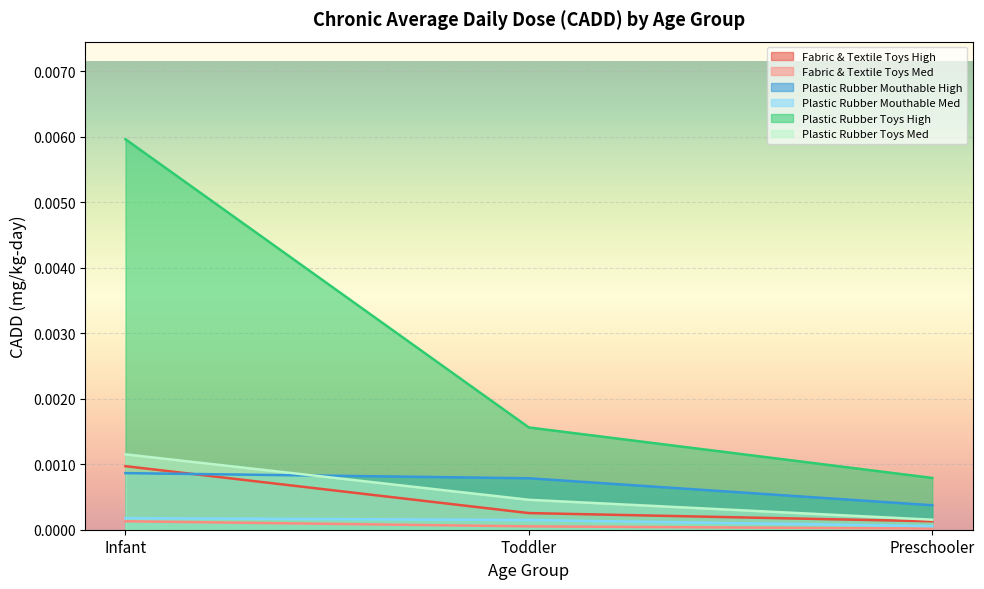

The Fabric & Textile Toys Med series shows 0.0 at Toddler. True or false?

True